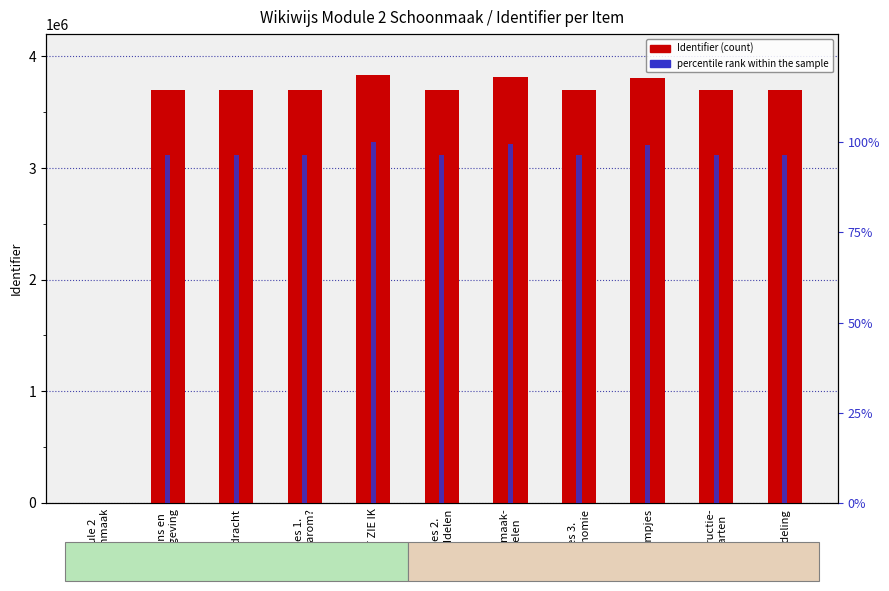

Which has a higher value, schoonmaak-
middelen or Les 3.
Ergonomie?

schoonmaak-
middelen